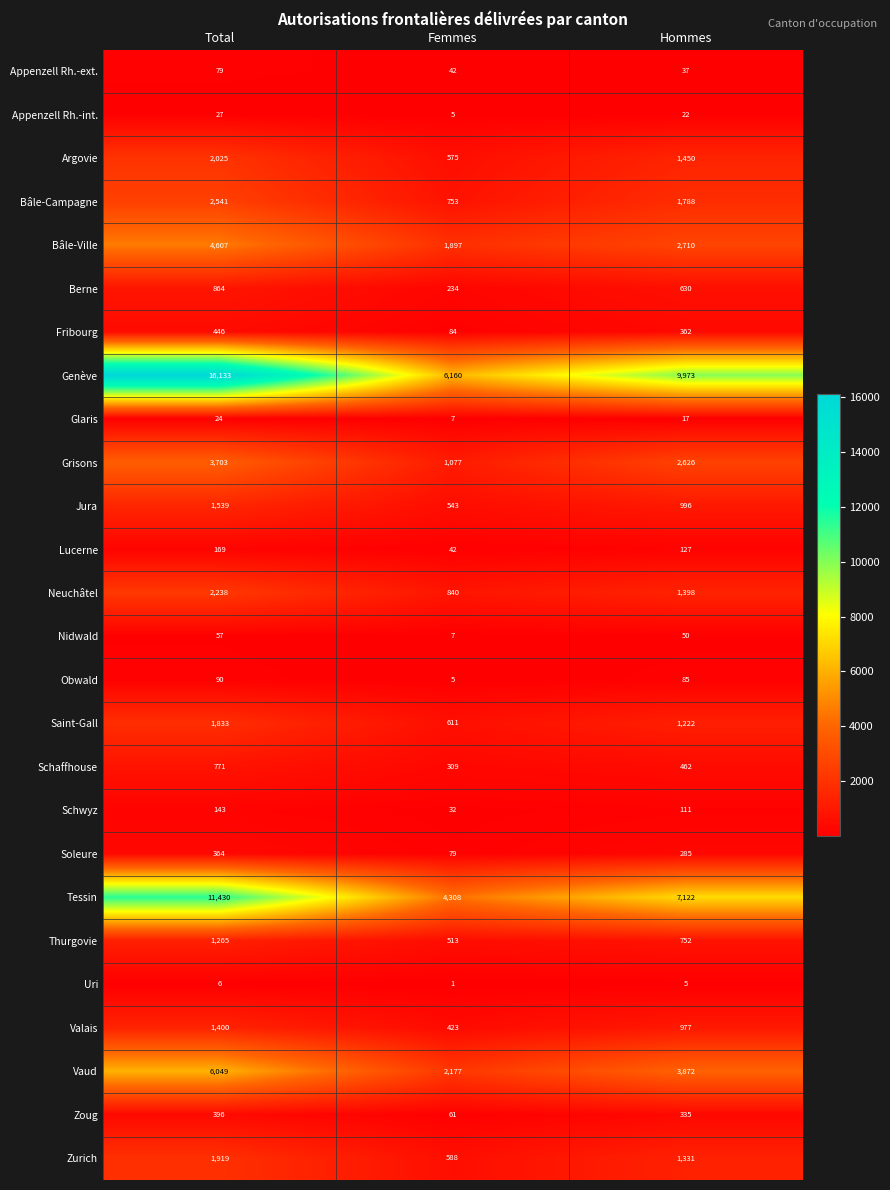

At Total, list the series in order from largest to smallest.

Genève, Tessin, Vaud, Bâle-Ville, Grisons, Bâle-Campagne, Neuchâtel, Argovie, Zurich, Saint-Gall, Jura, Valais, Thurgovie, Berne, Schaffhouse, Fribourg, Zoug, Soleure, Lucerne, Schwyz, Obwald, Appenzell Rh.-ext., Nidwald, Appenzell Rh.-int., Glaris, Uri